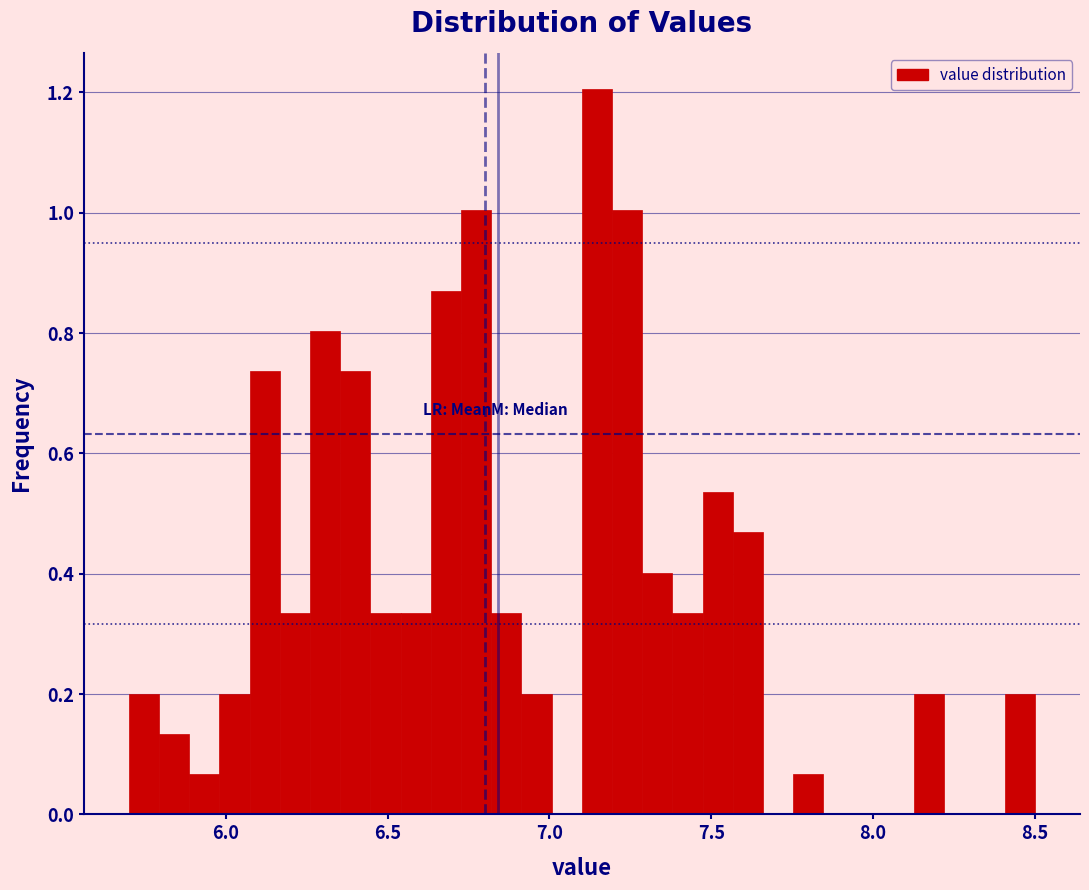

Read against the x-axis, roughly where is the centre of the tallest bar?

7.15